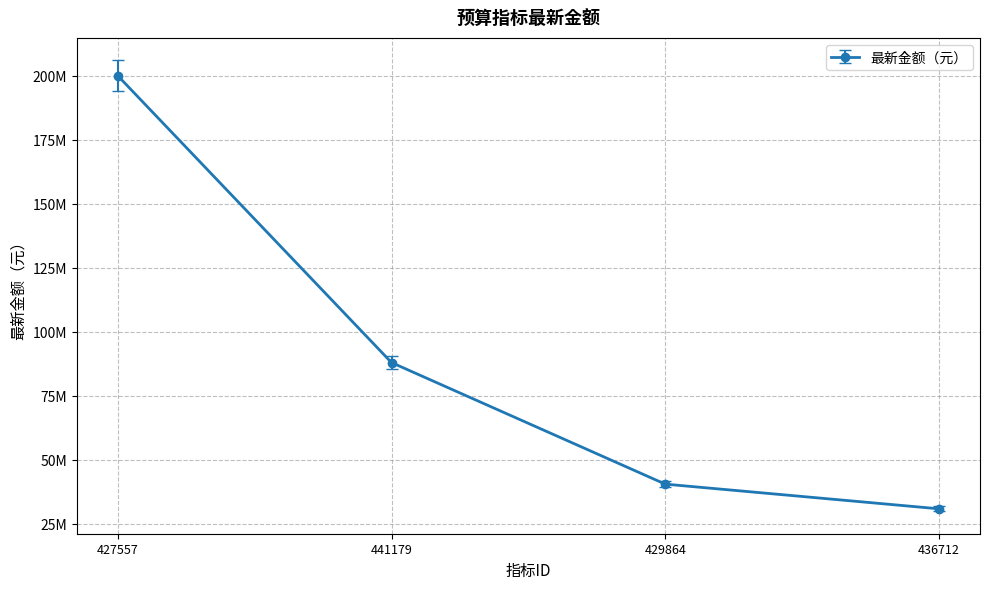

At which label is the value closest to 115447100?

441179